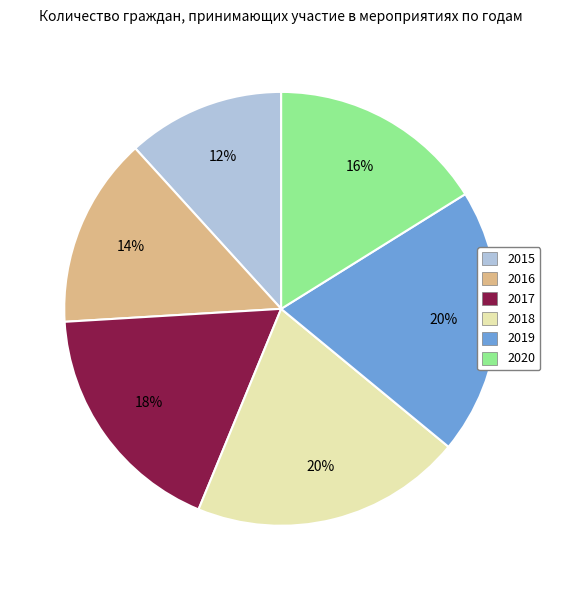

To the nearest percent, what is the difference between the 2015 and 2017 slice percentages?

6%